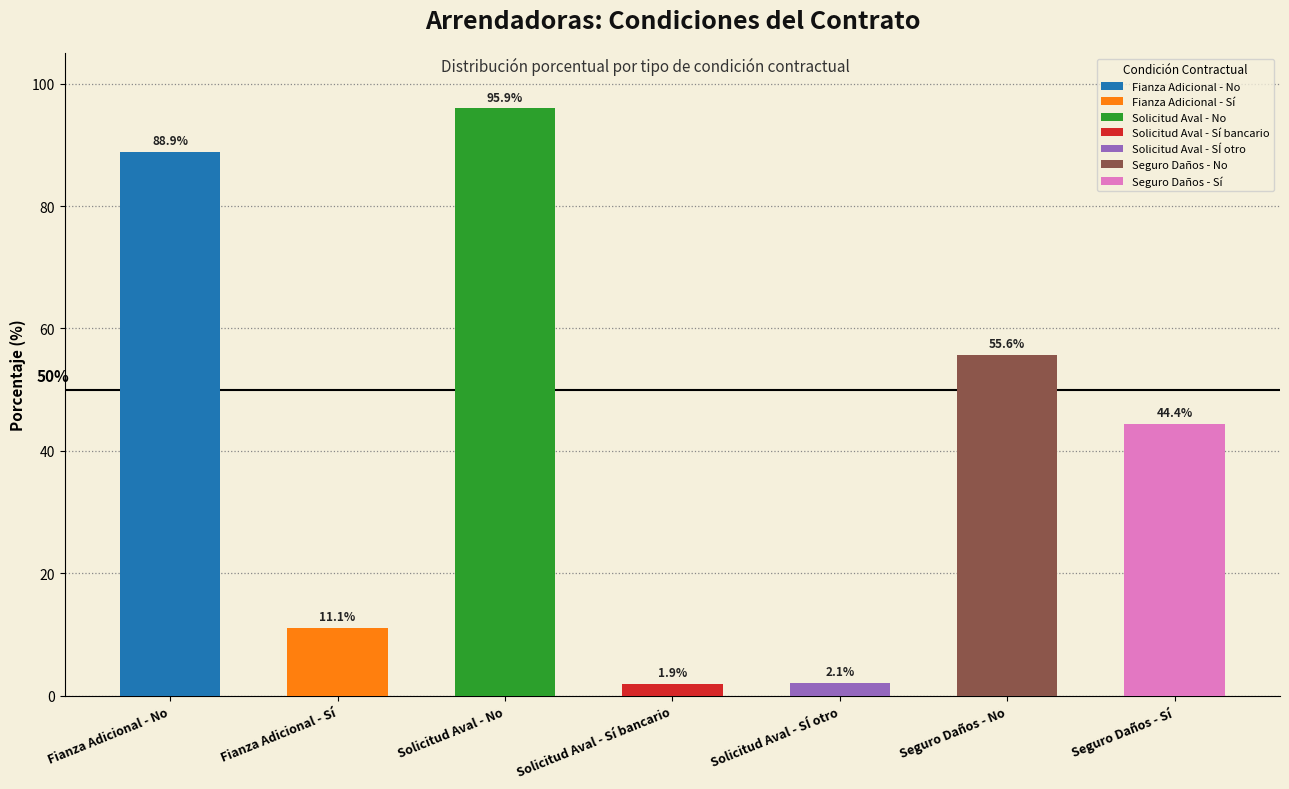

The value at Solicitud Aval - No is 95.9. True or false?

True